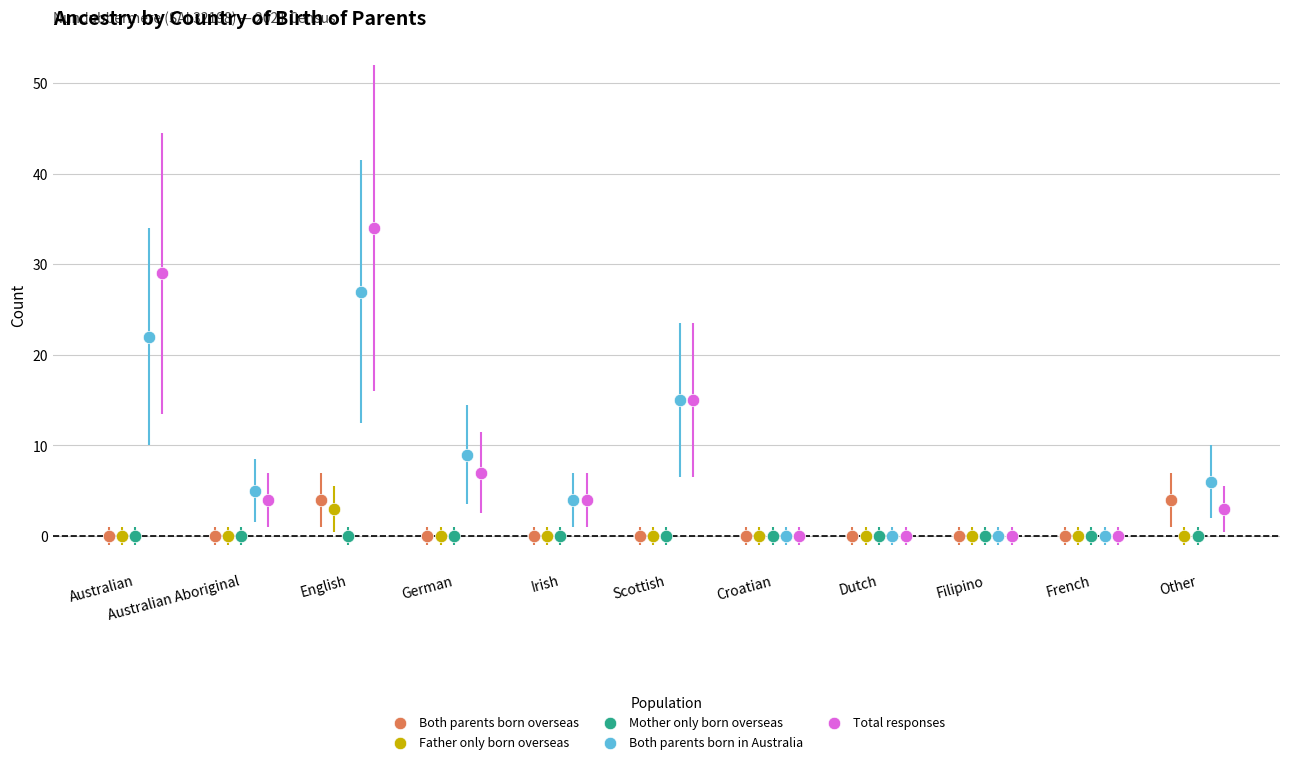

Which series reaches the maximum Y coordinate?

Total responses